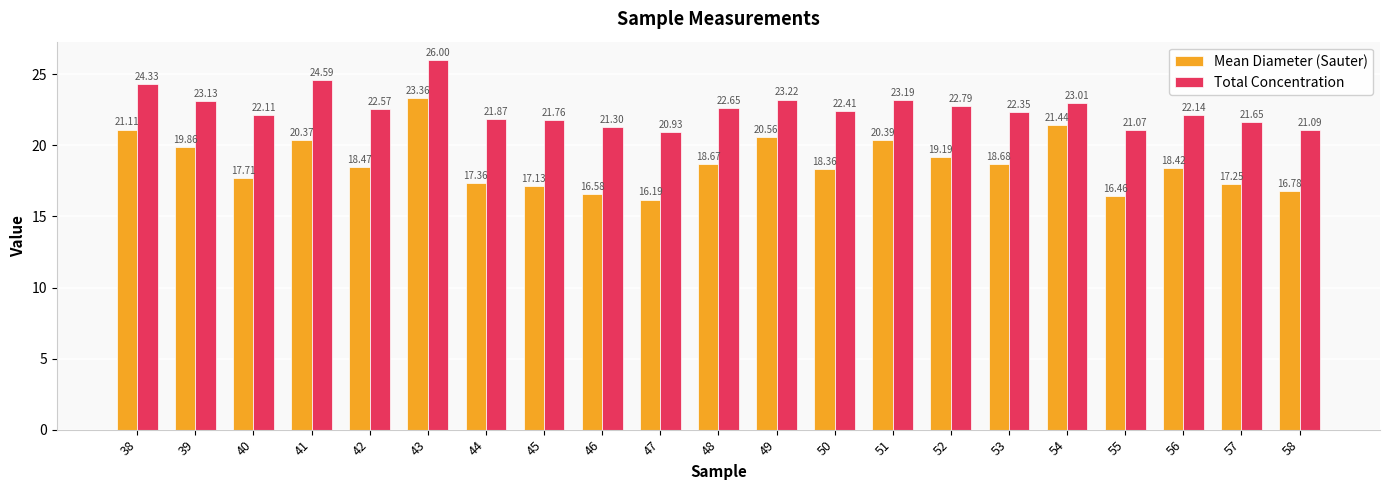

Which series changed the most between 42 and 57?

Mean Diameter (Sauter)